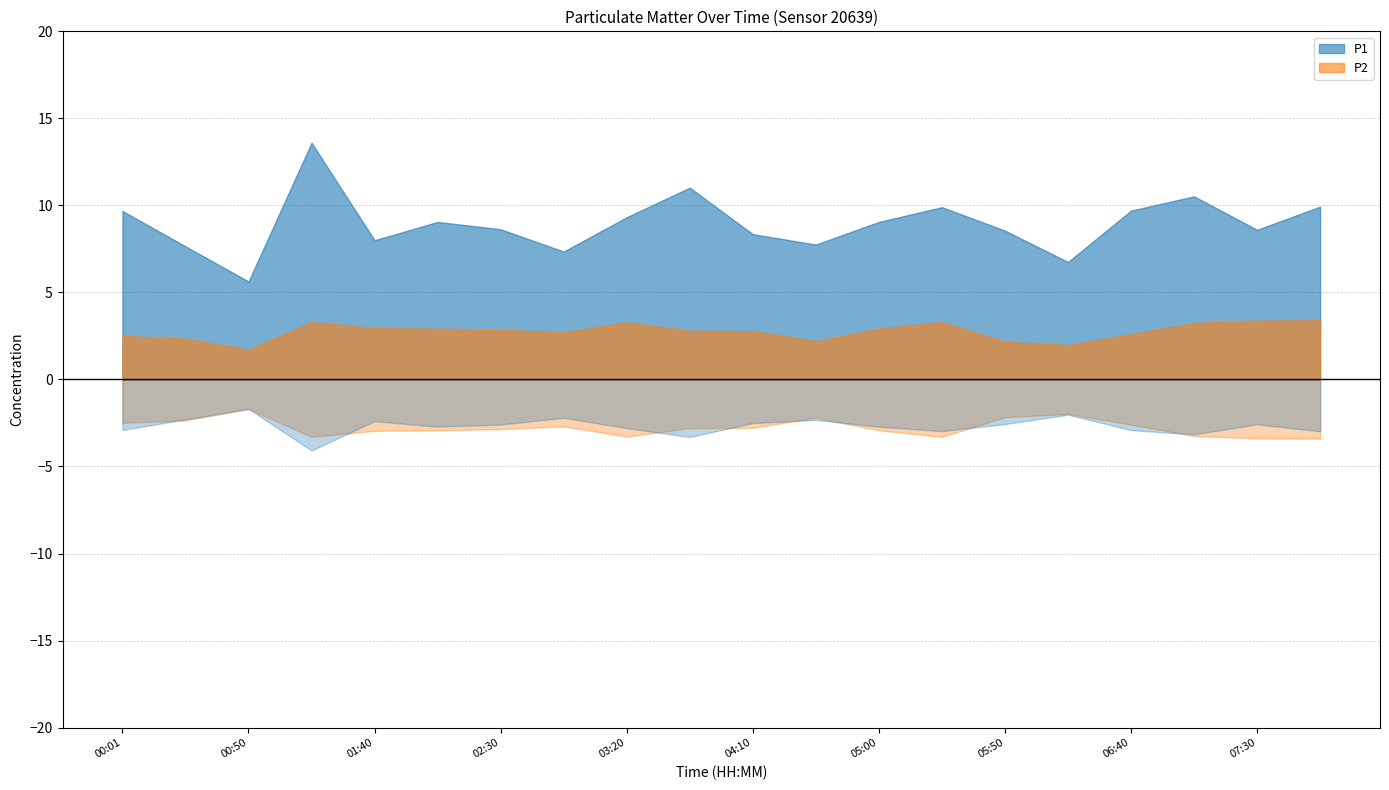

Where is the first local minimum for P1?

00:50